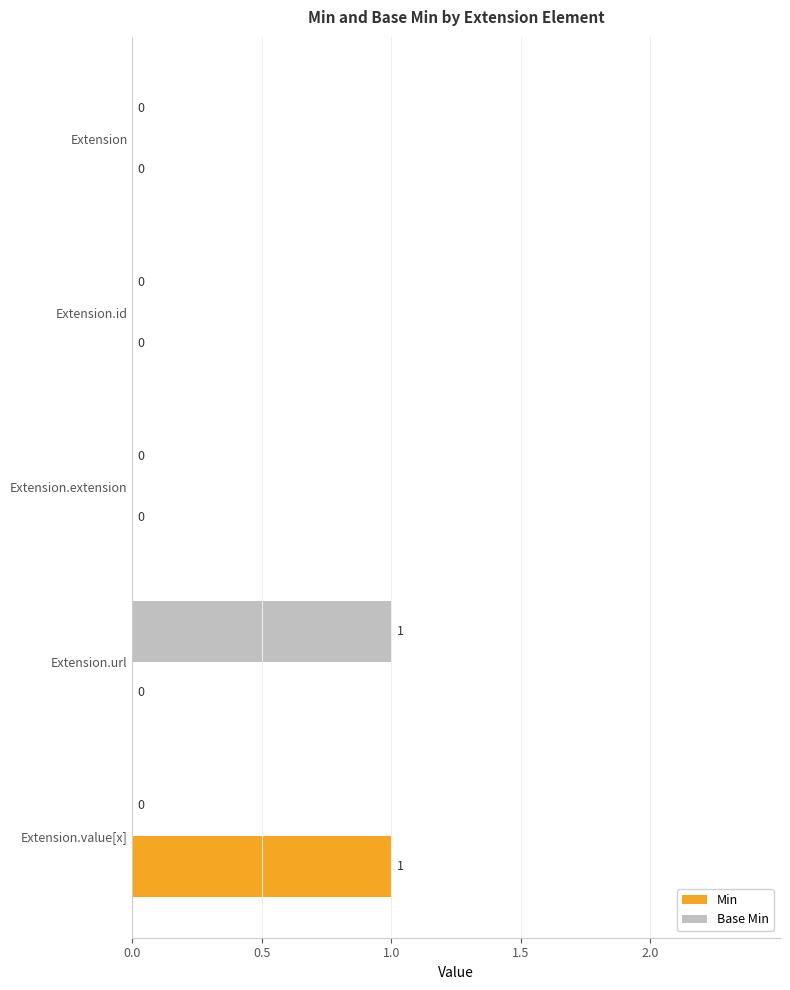

Is the value of Base Min at Extension.value[x] greater than the value of Min at Extension.value[x]?

No